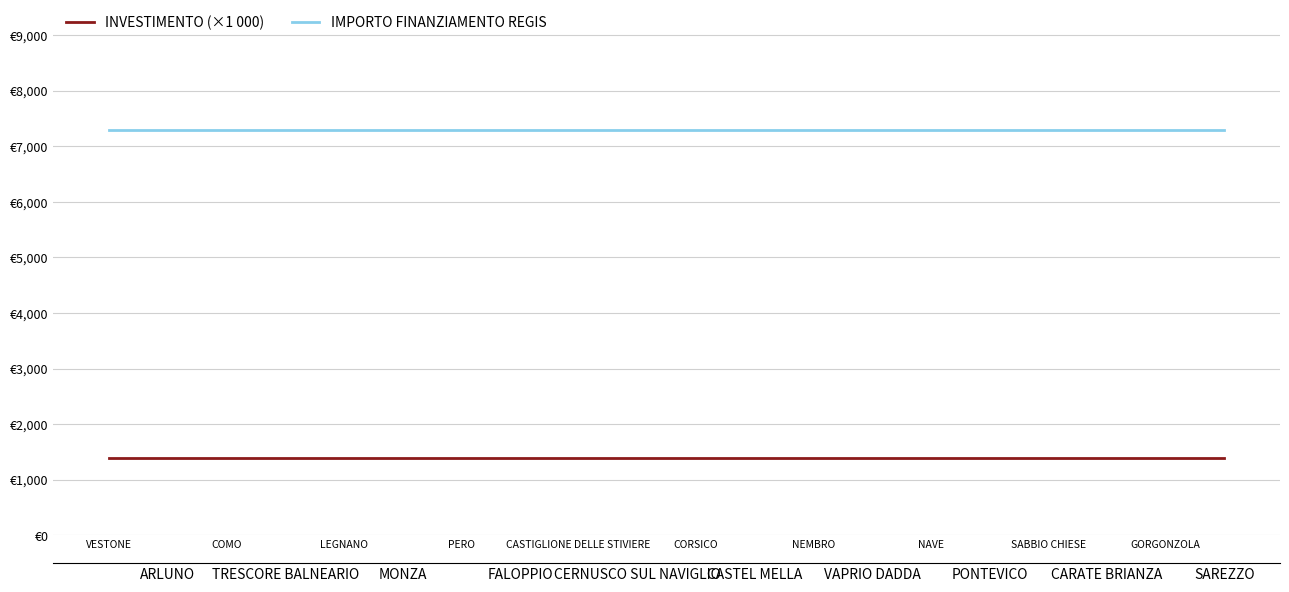

Is it true that INVESTIMENTO (×1 000) equals 1400 at GORGONZOLA?

True